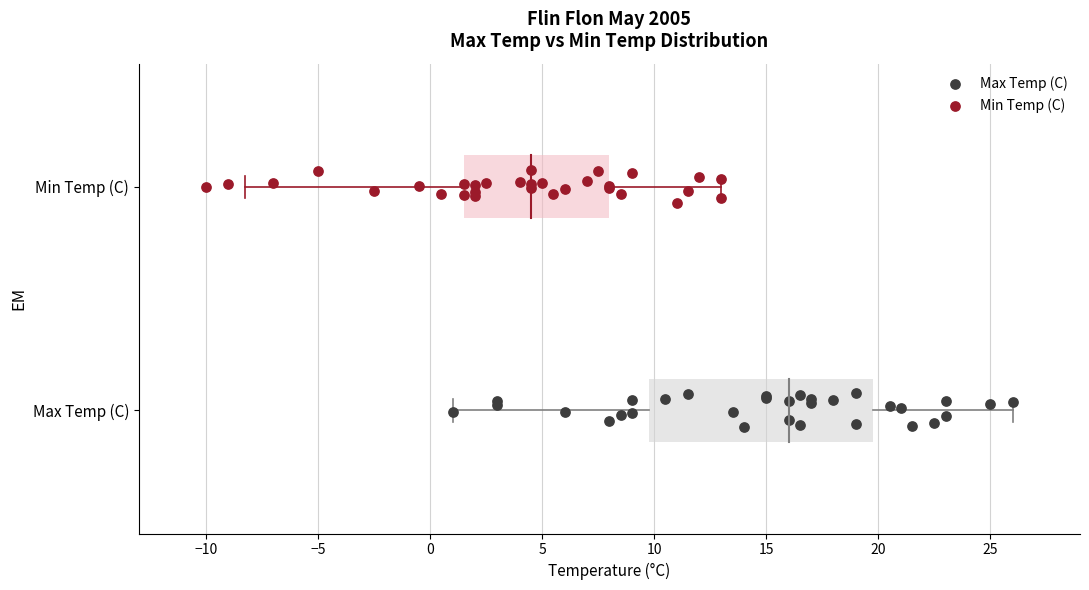

Which series contains the lowest Y value?

Max Temp (C)